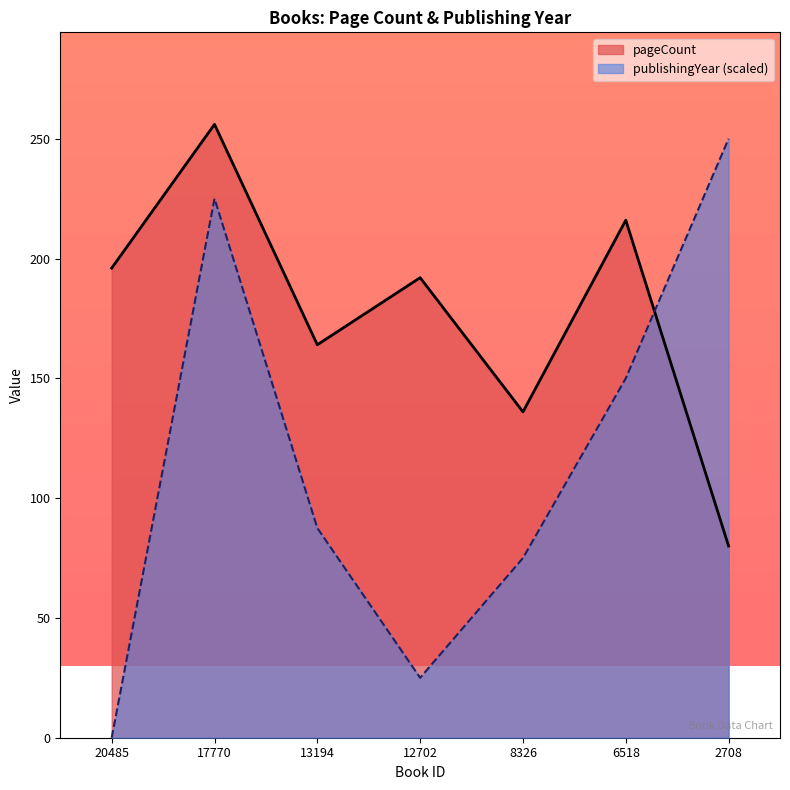

How many values in the pageCount series exceed 192?

3